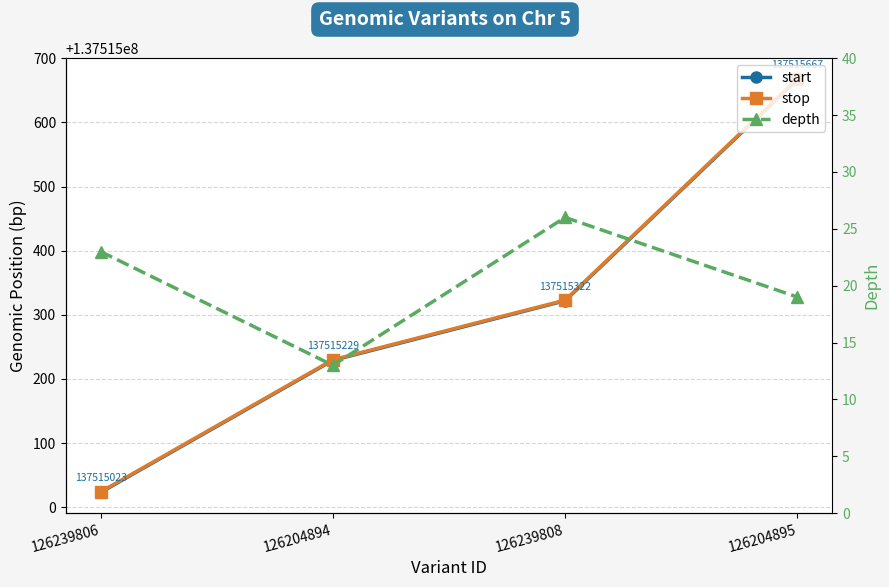

Is it true that start equals 137515667 at 126204895?

True